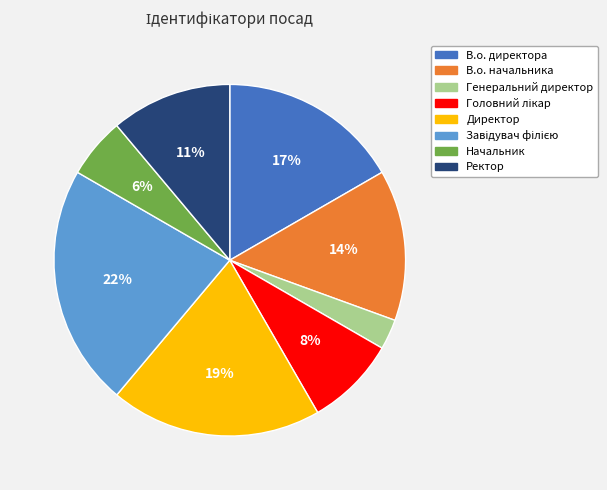

Is it true that В.о. директора is 25% of the pie?

False